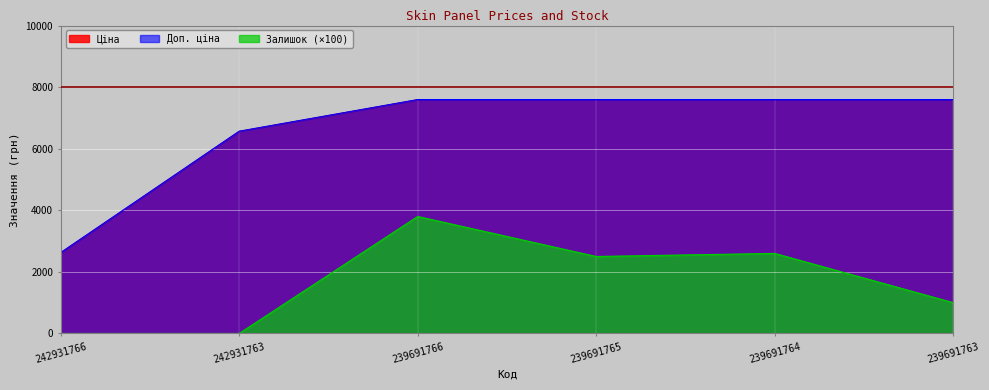

True or false: Ціна and Залишок cross at least once.

False